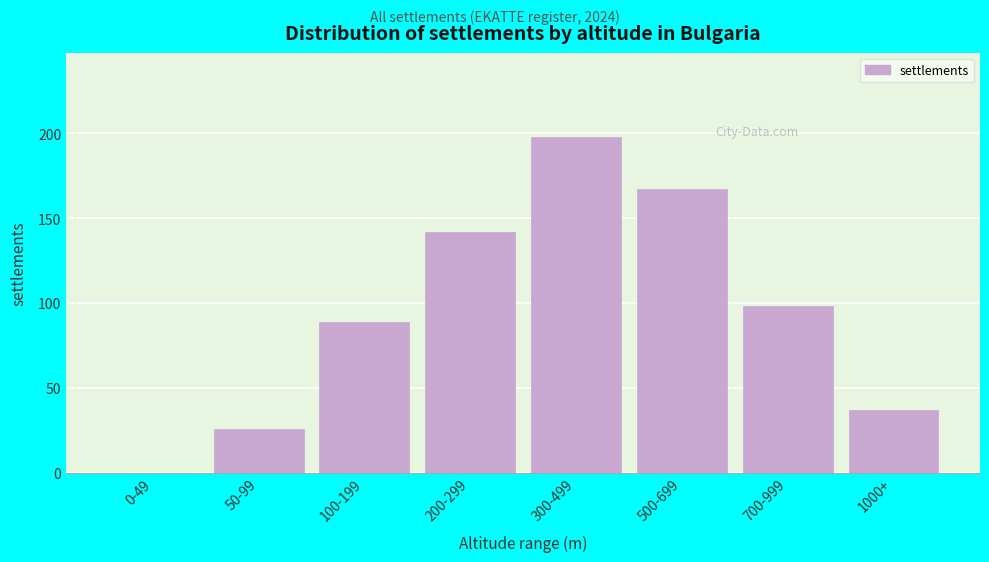

Reading left to right, extract all data points from this chart.

0-49=0	50-99=26	100-199=89	200-299=142	300-499=198	500-699=167	700-999=98	1000+=37